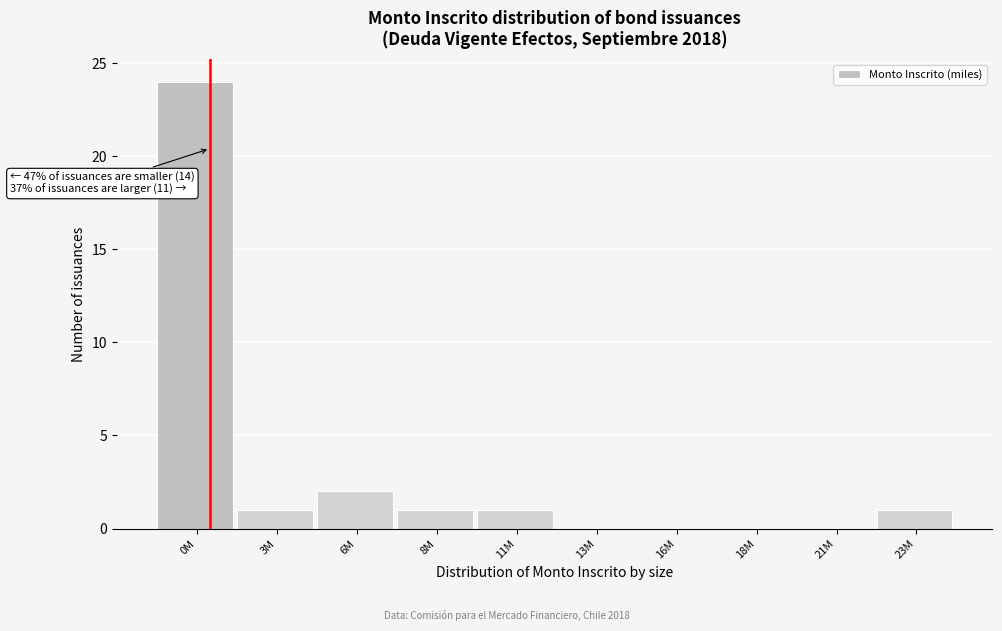

Reading right to left, extract all data points from this chart.

23M=1	21M=0	18M=0	16M=0	13M=0	11M=1	8M=1	6M=2	3M=1	0M=24